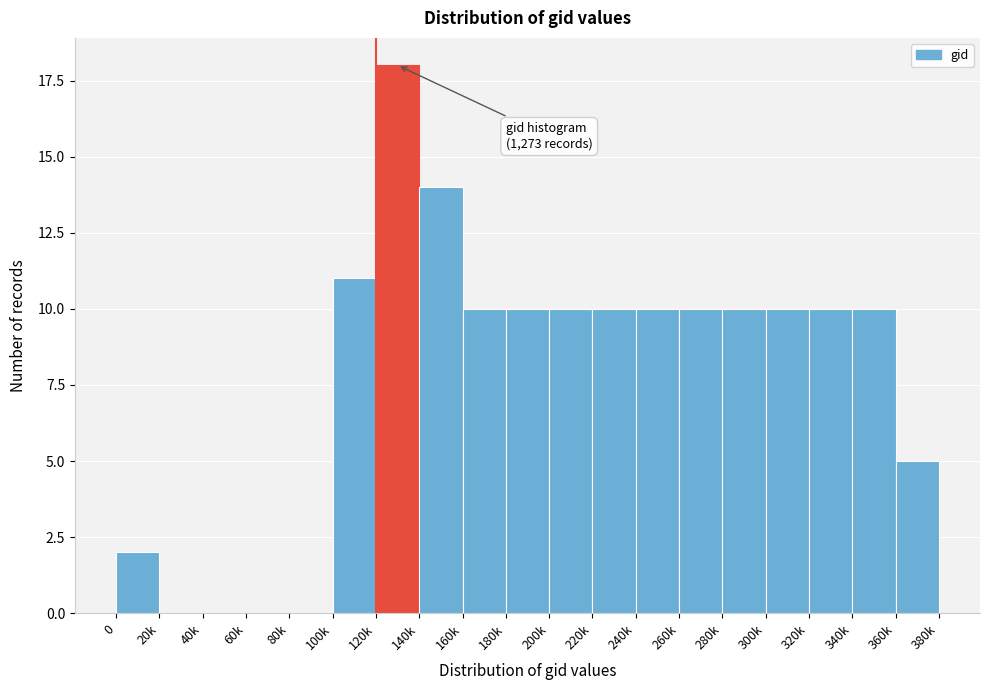

Reading left to right, list all the values displayed in this chart.

0=2	20k=0	40k=0	60k=0	80k=0	100k=11	120k=18	140k=14	160k=10	180k=10	200k=10	220k=10	240k=10	260k=10	280k=10	300k=10	320k=10	340k=10	360k=5